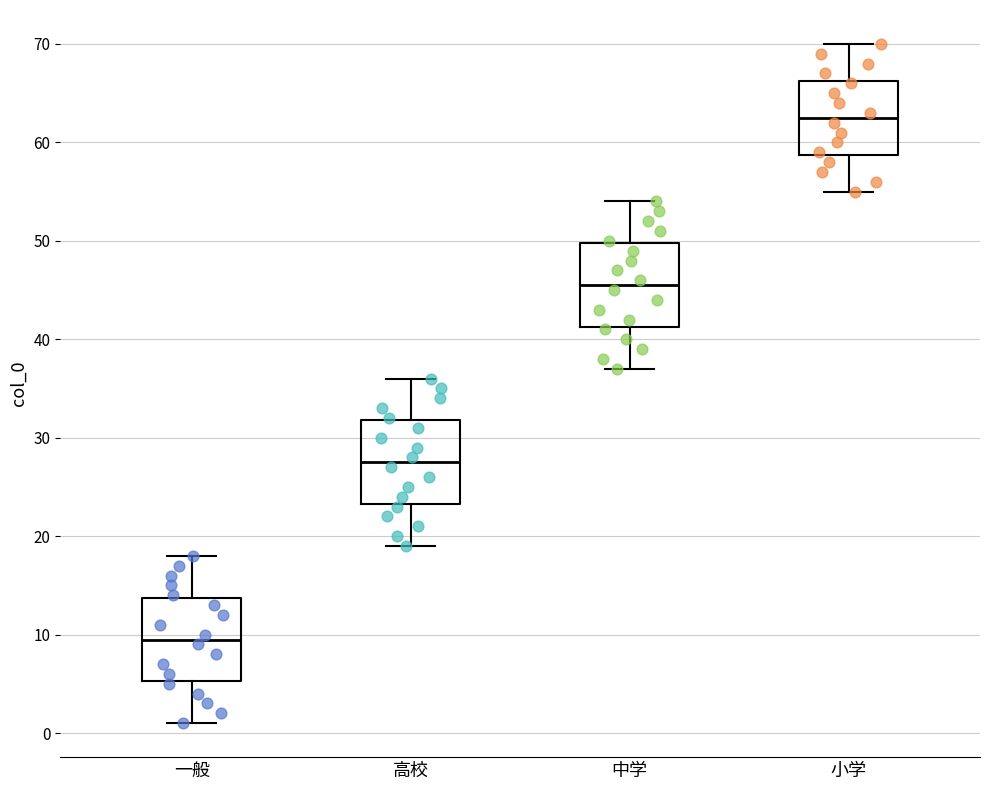

Where does the upper whisker of the box for 小学 end on the y-axis? The values are not printed on the chart, so give them approximately, as read against the axis.

70